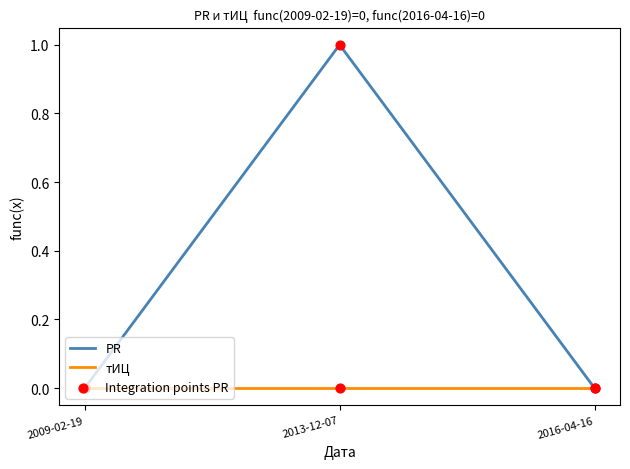

Between 2009-02-19 and 2013-12-07, which series saw the biggest shift?

PR